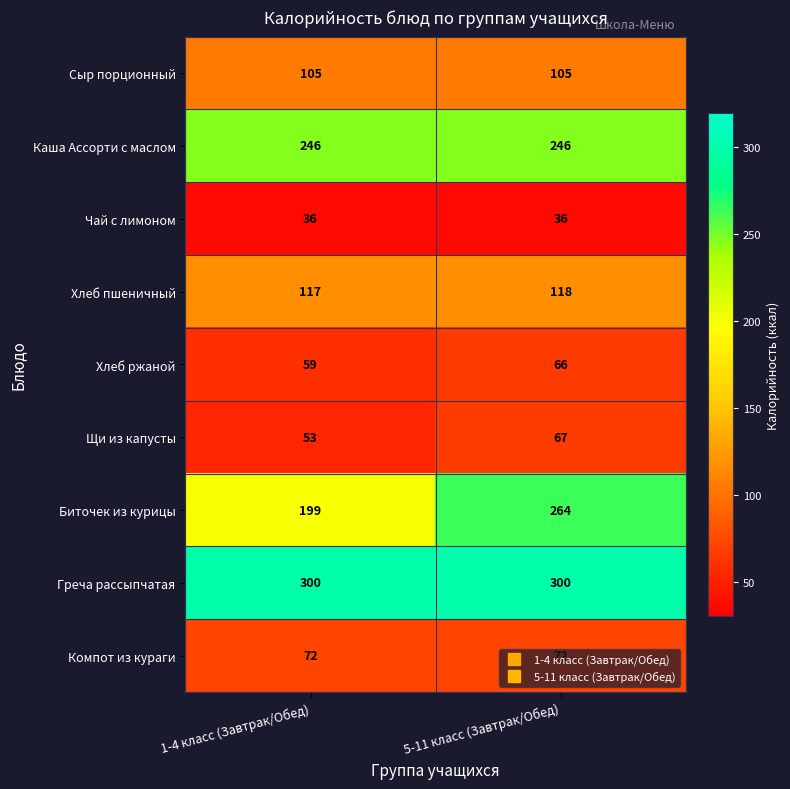

Count the number of data series in this chart.

9